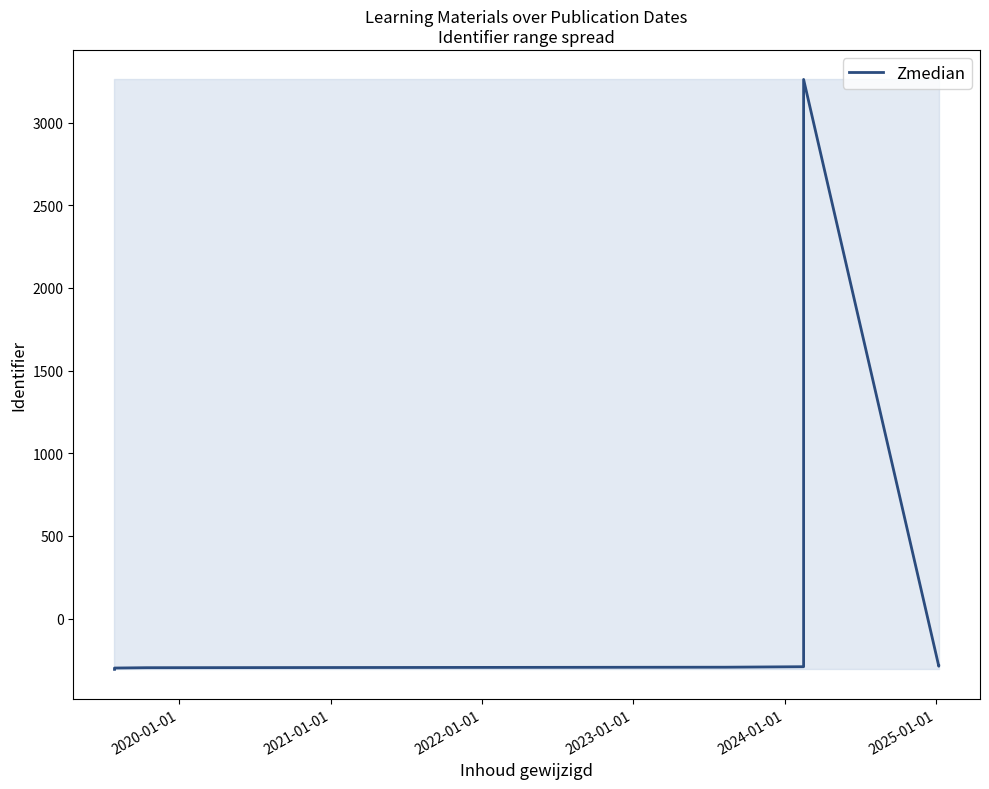

Reading left to right, what are all the values shown in this chart?

-306.3	-305.3	-302.3	-300.3	-298.3	-296.3	-295.3	-293.3	-290.3	3260.7	-287.3	-285.3